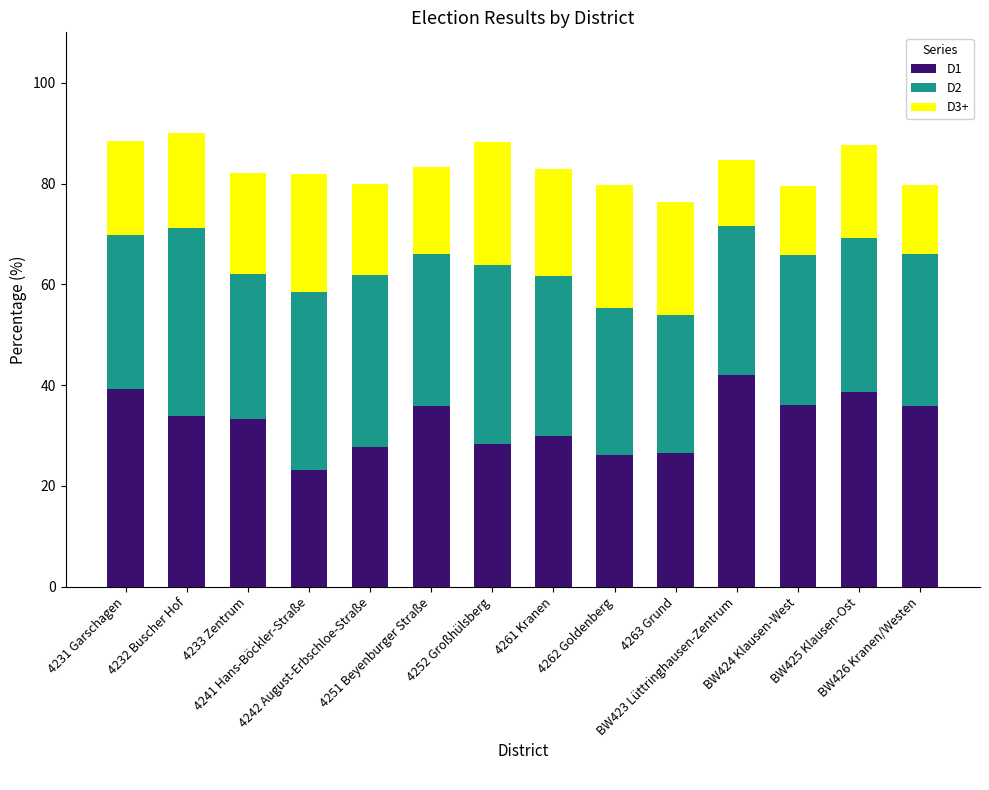

Count the number of data series in this chart.

3